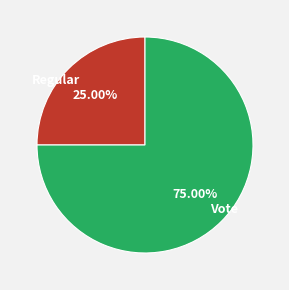

What is the smallest slice in the pie chart?

Regular